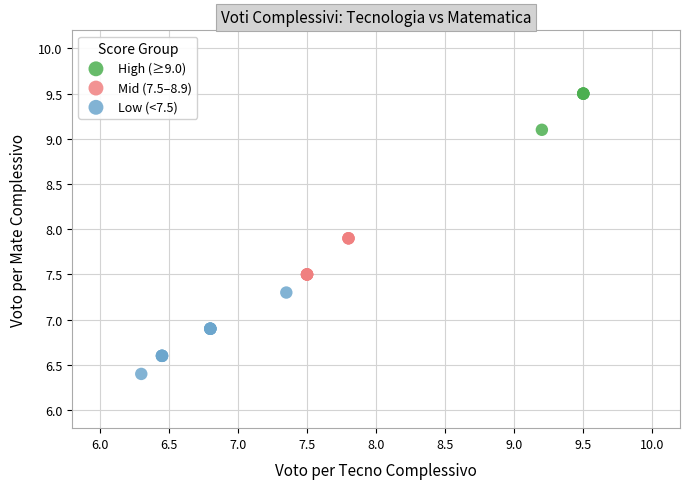

Which series has the largest Y range (max minus min)?

Low (<7.5)